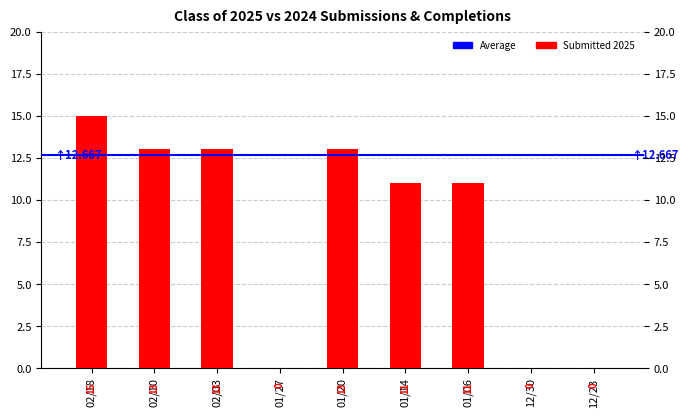

Between 02/03 and 02/10, which is larger?

02/03